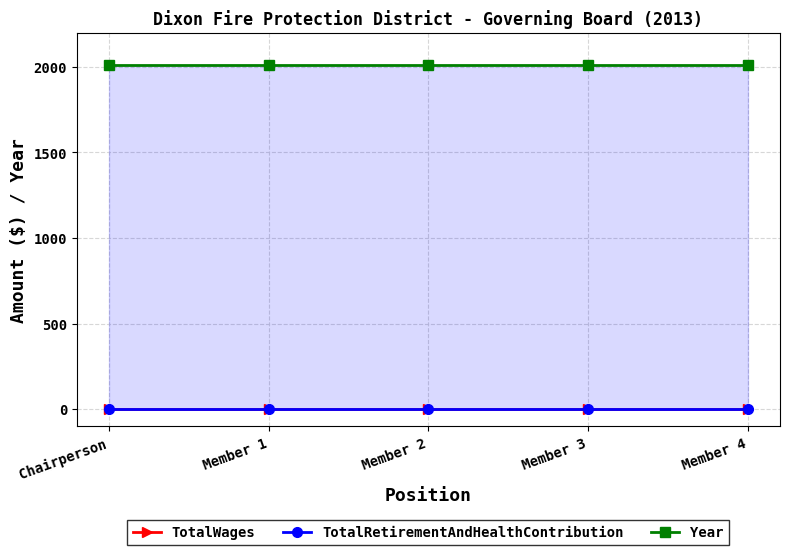

Which series has the largest range (max minus min)?

TotalWages